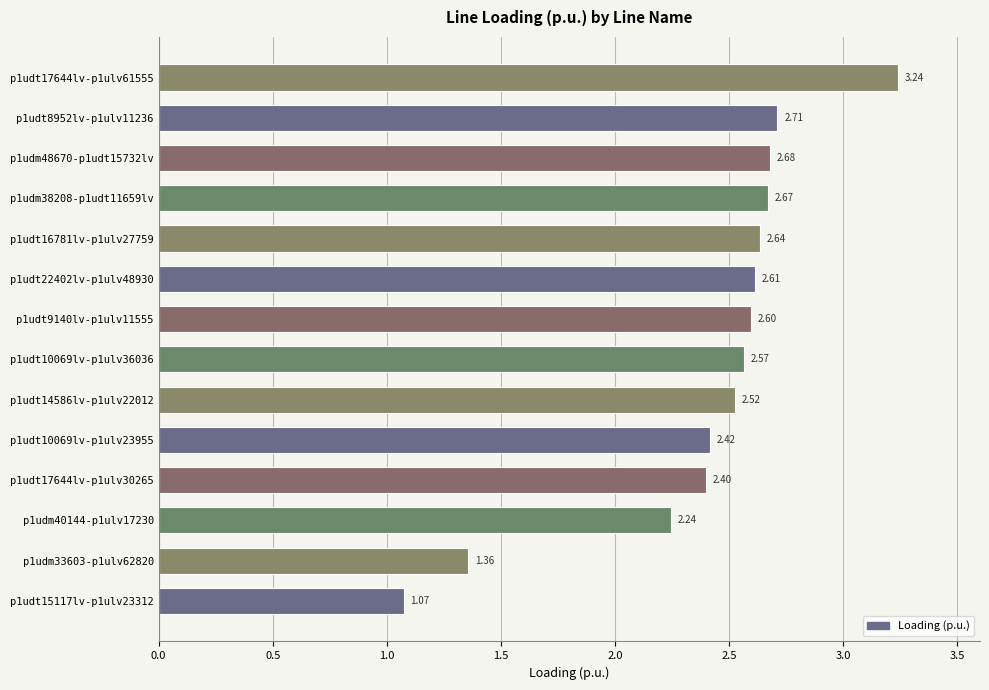

List the labels in order of value, smallest first.

p1udt15117lv-p1ulv23312, p1udm33603-p1ulv62820, p1udm40144-p1ulv17230, p1udt17644lv-p1ulv30265, p1udt10069lv-p1ulv23955, p1udt14586lv-p1ulv22012, p1udt10069lv-p1ulv36036, p1udt9140lv-p1ulv11555, p1udt22402lv-p1ulv48930, p1udt16781lv-p1ulv27759, p1udm38208-p1udt11659lv, p1udm48670-p1udt15732lv, p1udt8952lv-p1ulv11236, p1udt17644lv-p1ulv61555